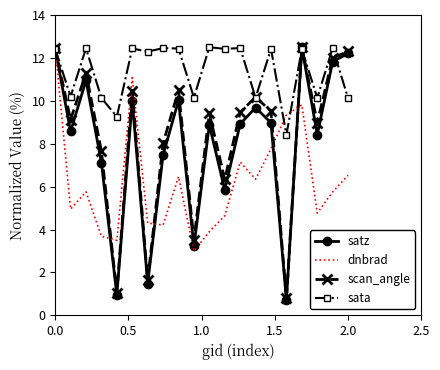

What are all the series names shown in the legend?

satz, dnbrad, scan_angle, sata